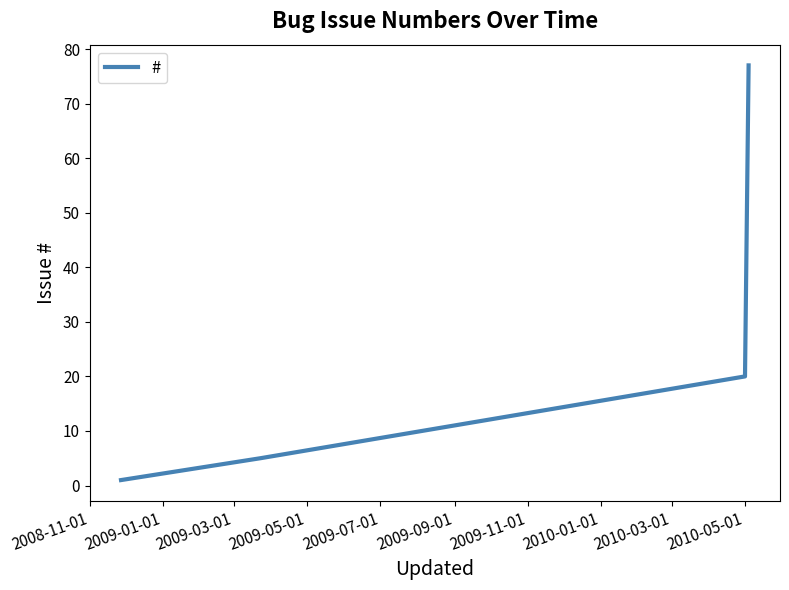

True or false: the data has more than 1 interior local peaks.

False